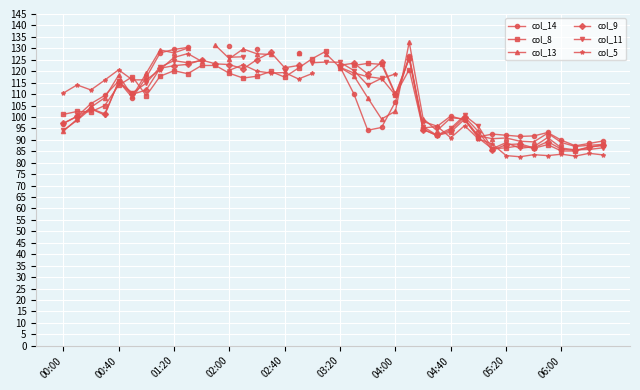

List the series in order of their peak value, highest first.

col_13, col_14, col_8, col_9, col_5, col_11